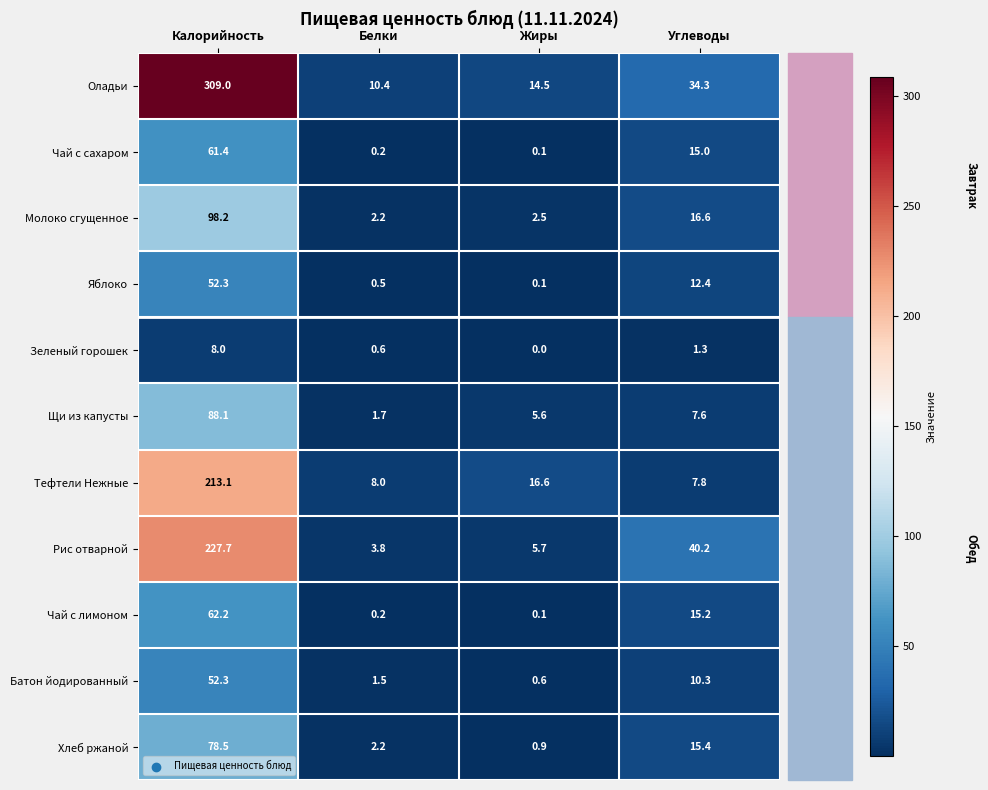

Rank the categories by Тефтели Нежные value from highest to lowest.

Калорийность, Жиры, Белки, Углеводы